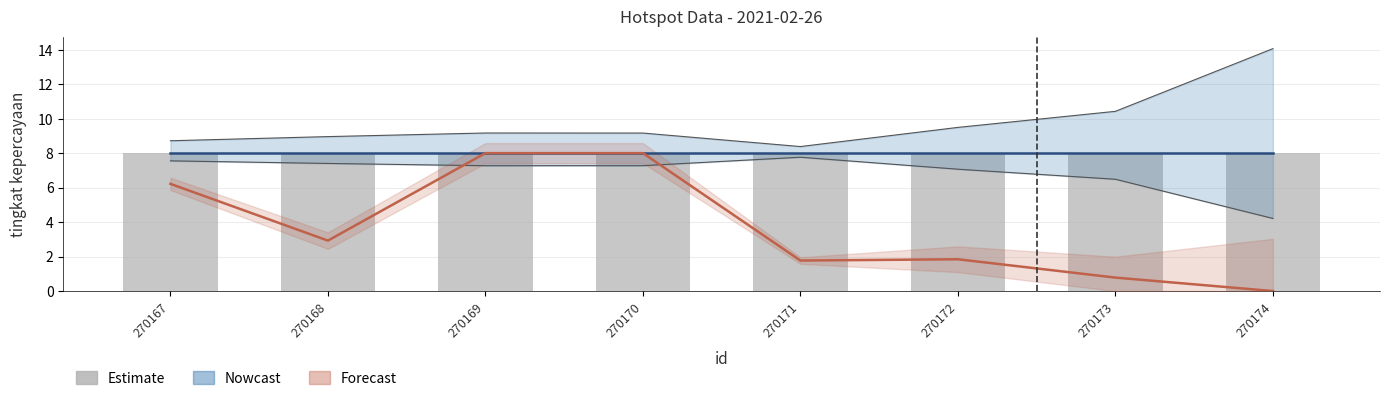

What is the greatest value displayed?

8.0